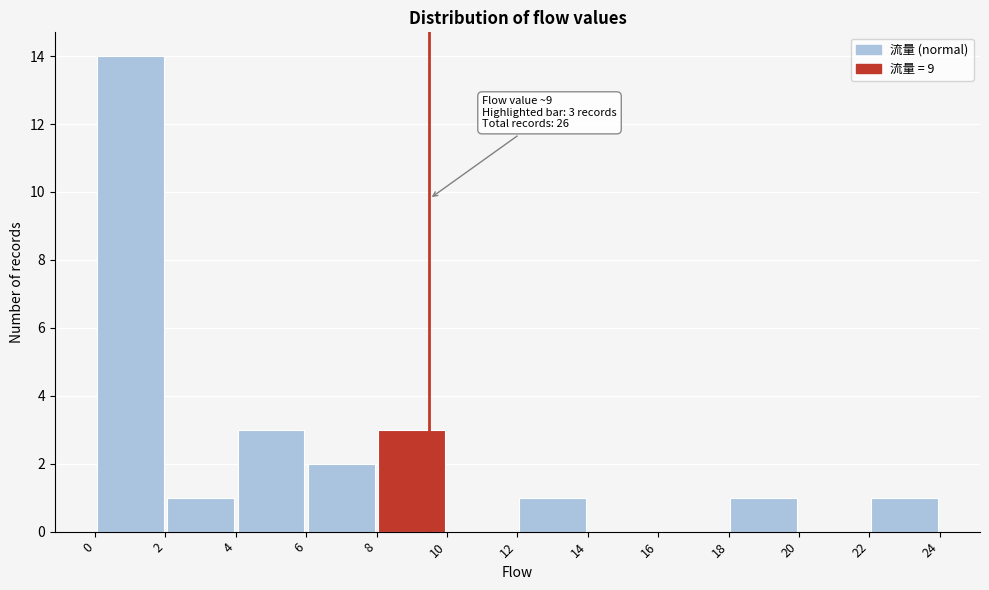

Which range on the x-axis has the tallest bar?

0 to 2